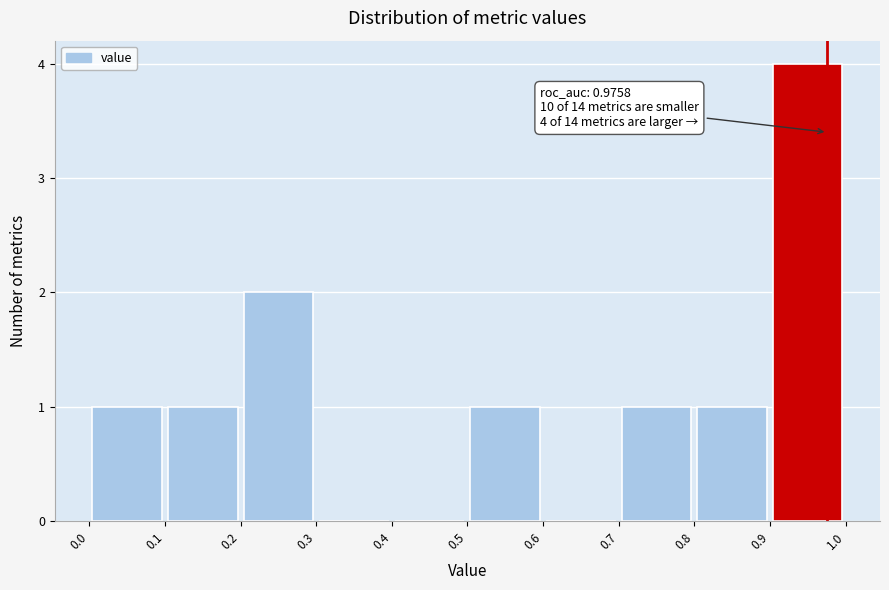

Over which range of the x-axis is the bar tallest?

0.9 to 1.0